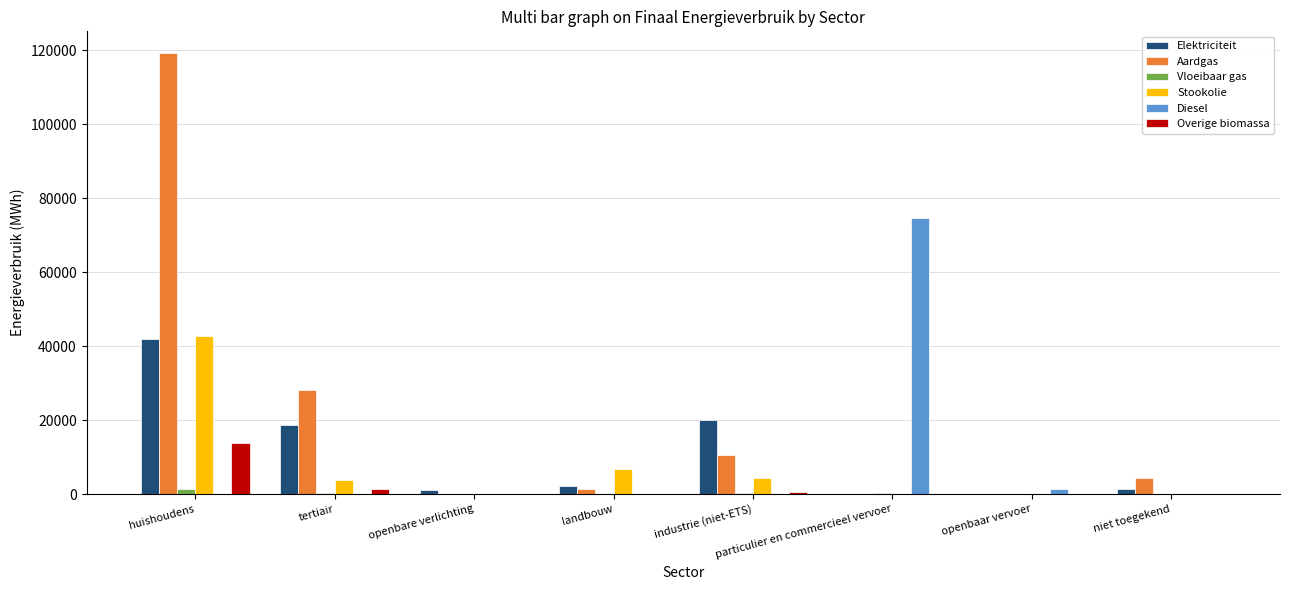

At which category is the sum across all series the highest?

huishoudens